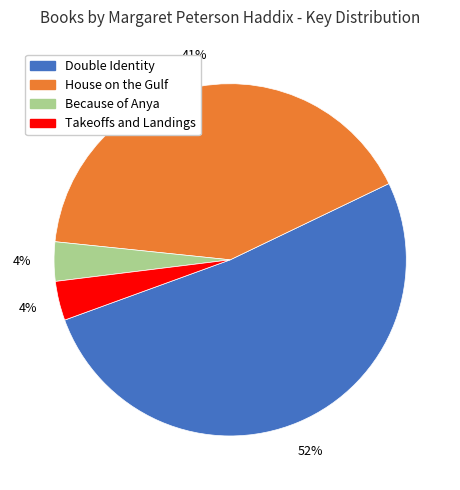

Is the sum of Because of Anya and Double Identity greater than half?

Yes